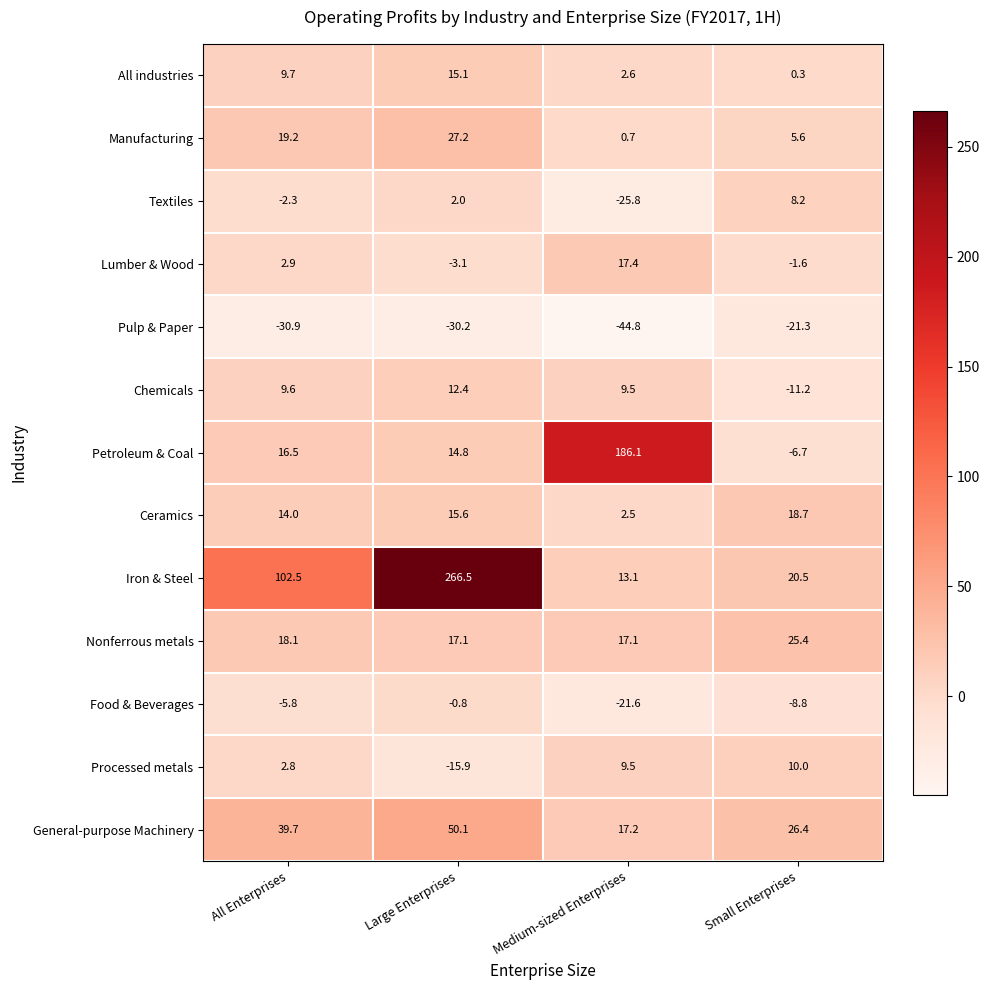

True or false: Textiles has a value of -25.8 at Medium-sized Enterprises.

True